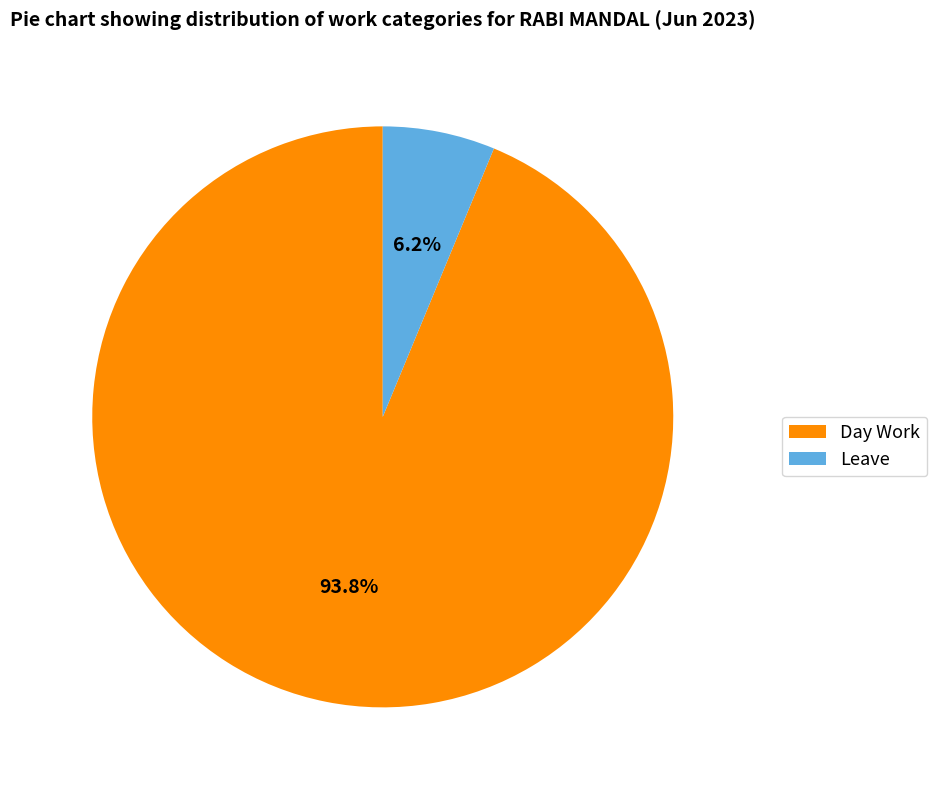

Between Day Work and Leave, which is larger?

Day Work